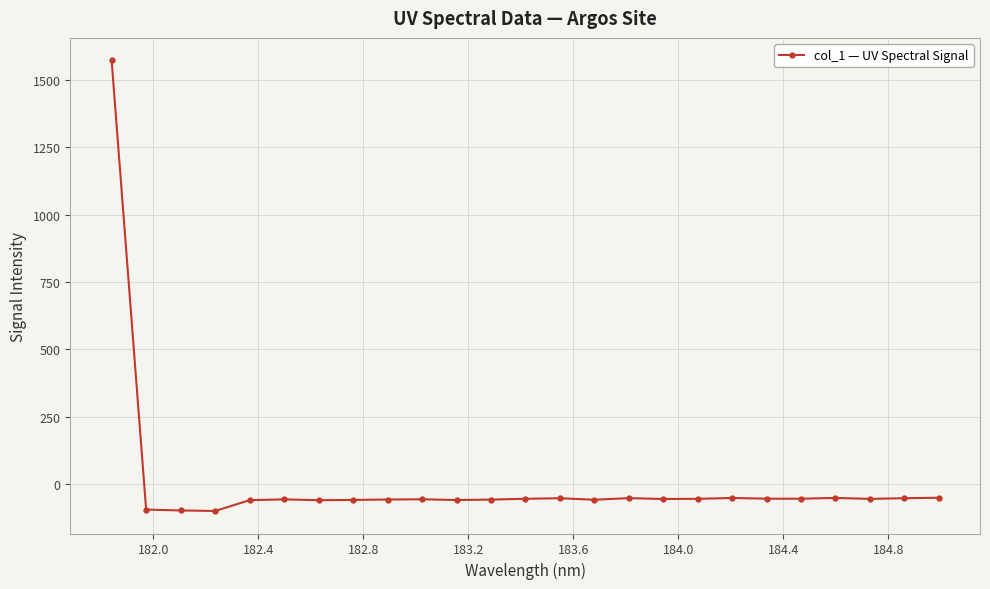

What is the value of the 15th point from the left?

-59.0